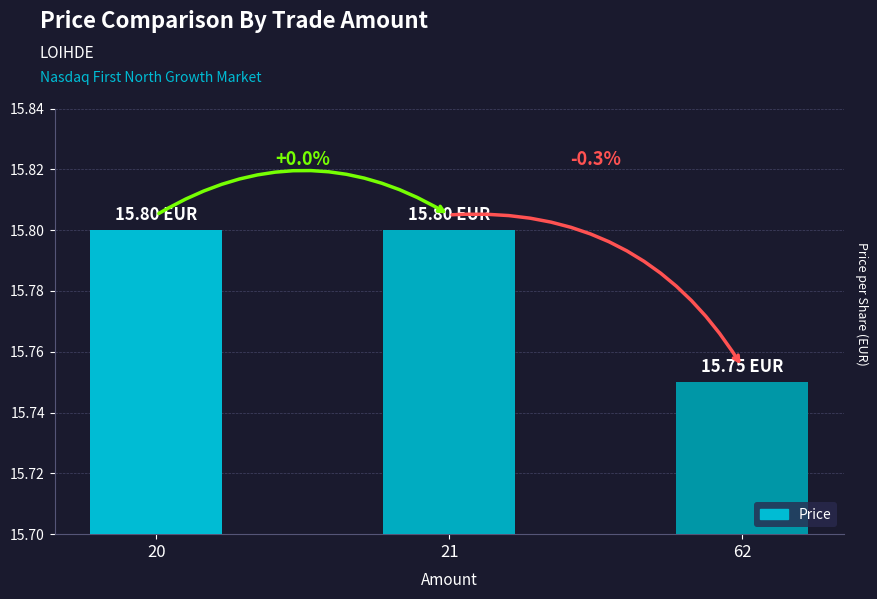

Does the chart contain any negative values?

No